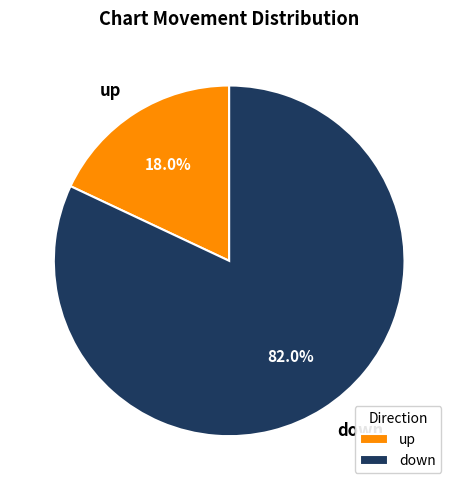

How many segments does this pie chart have?

2